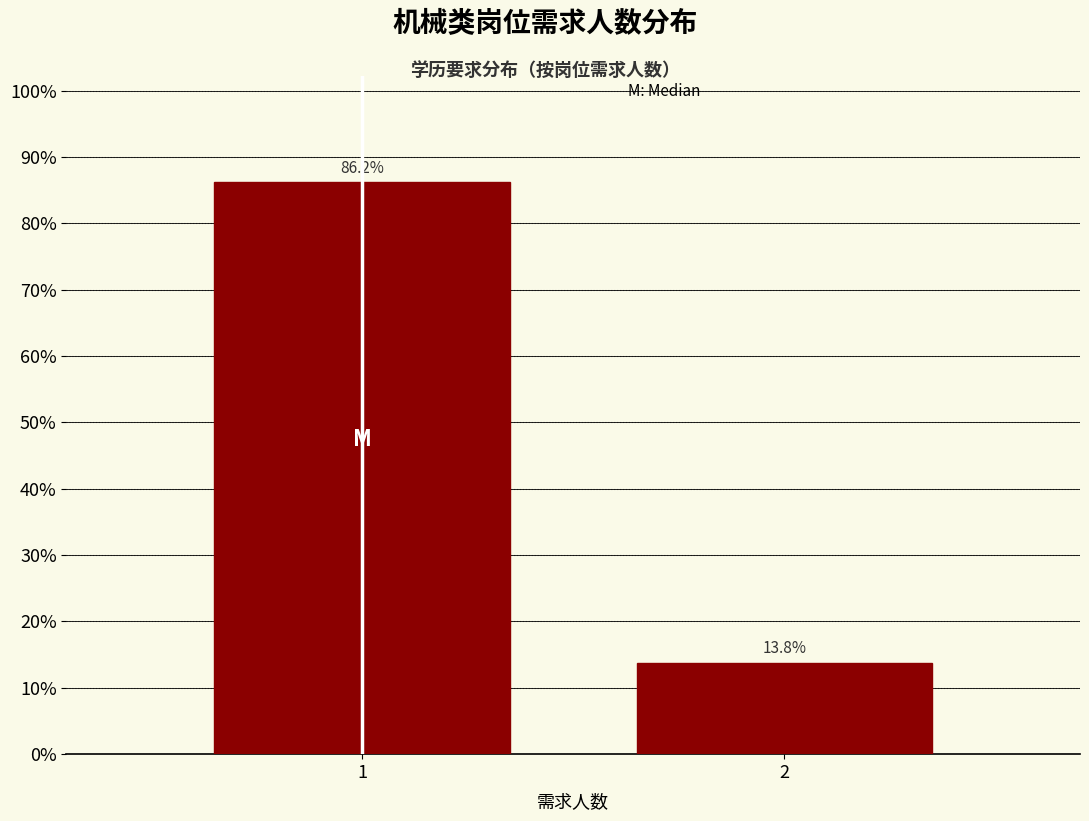

Reading left to right, list all the values displayed in this chart.

1=86.2	2=13.8